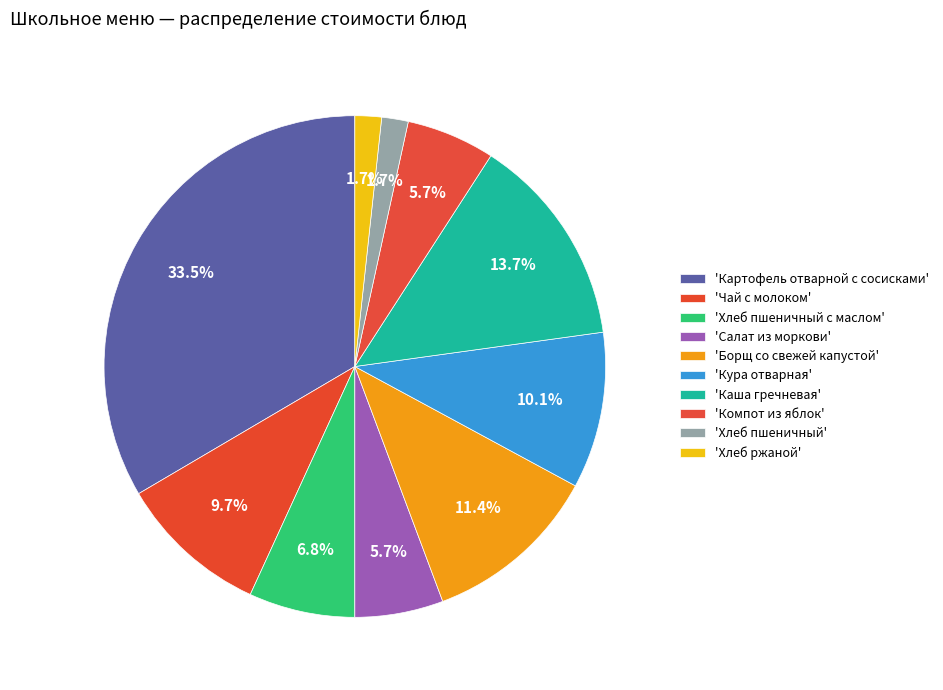

How many slices are in this pie chart?

10